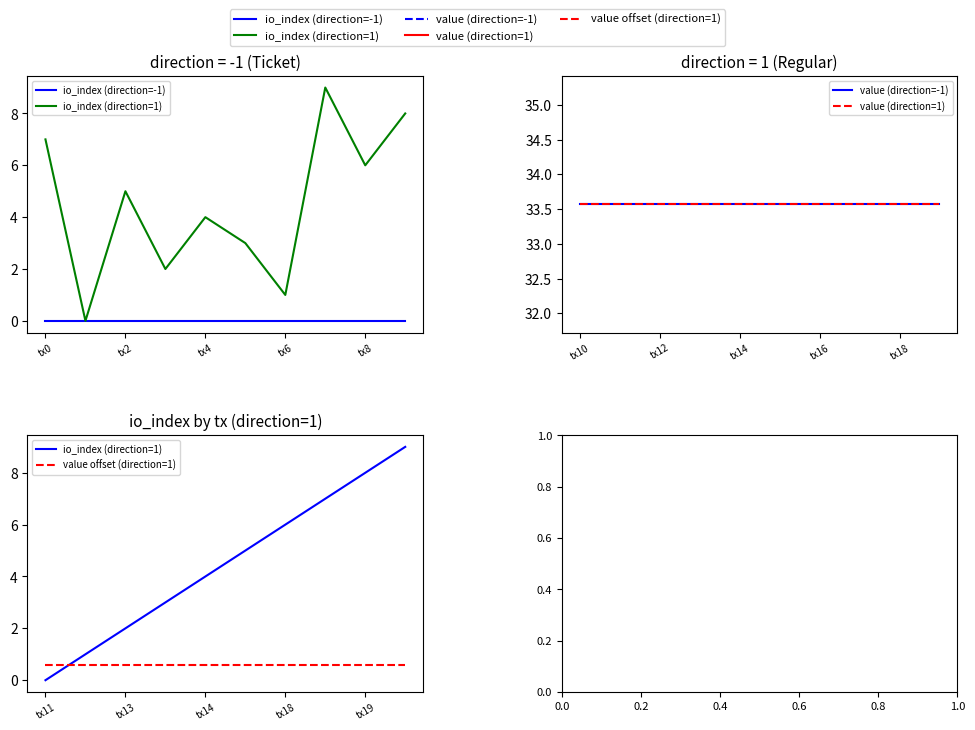

Is the value of value (direction=1) at 9 greater than the value of io_index (direction=1) at 6?

Yes